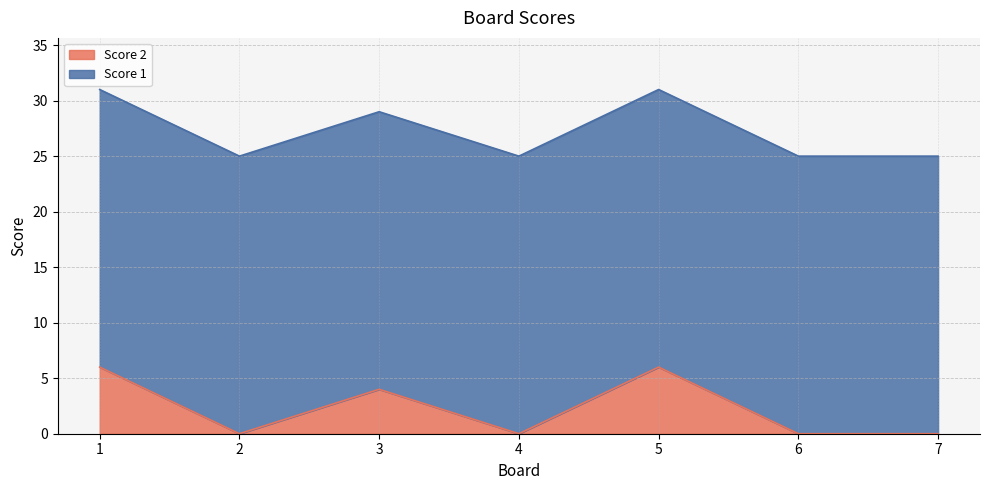

How many interior local peaks (higher than both neighbors) does the data have?

2